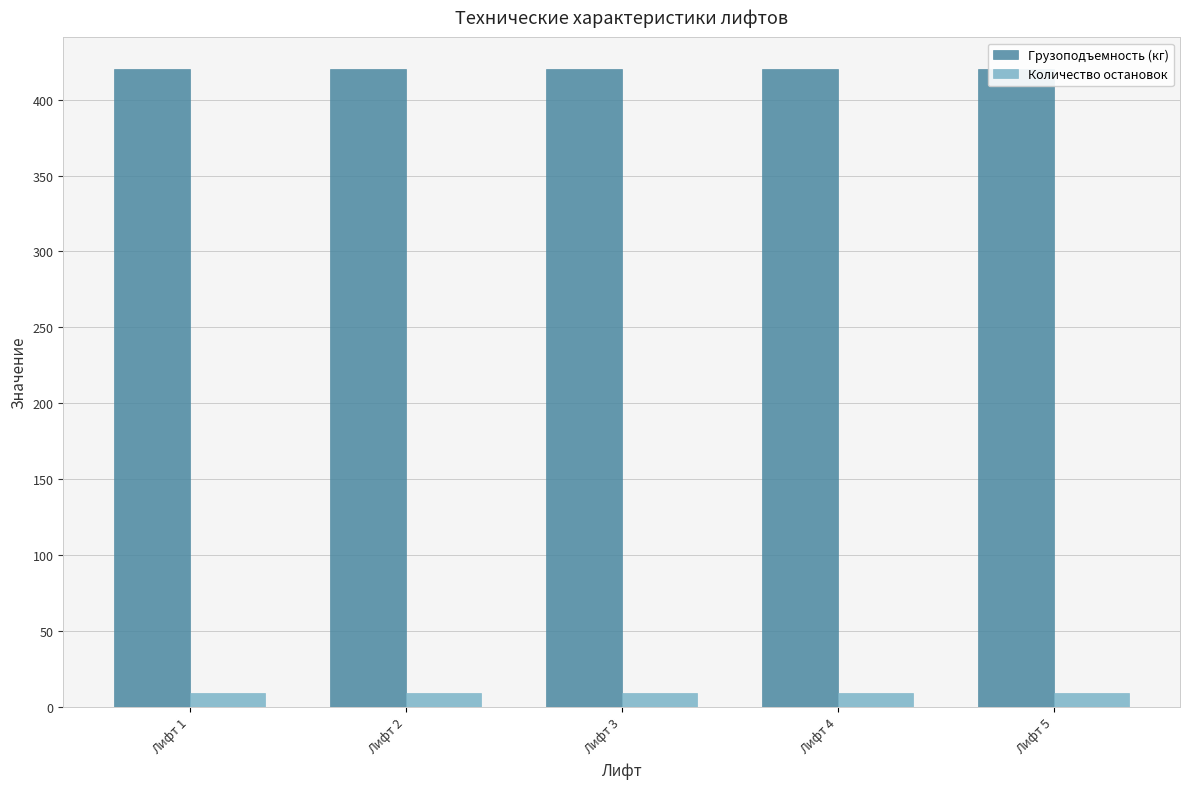

Does the chart contain stacked bars?

No